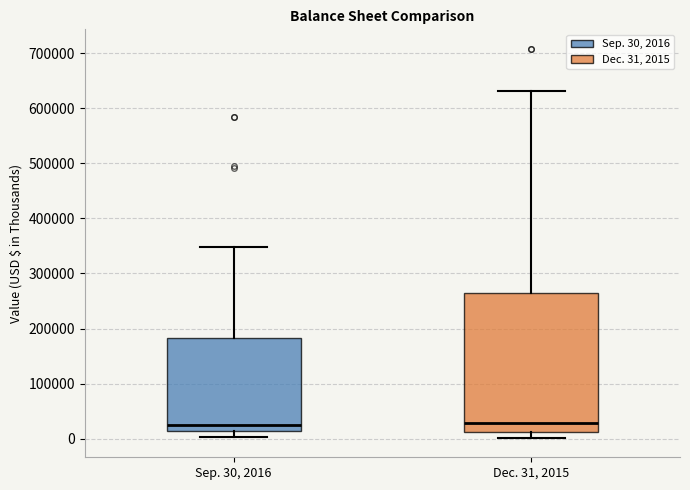

Where does the upper whisker of the box for Sep. 30, 2016 end on the y-axis? The values are not printed on the chart, so give them approximately, as read against the axis.

350000